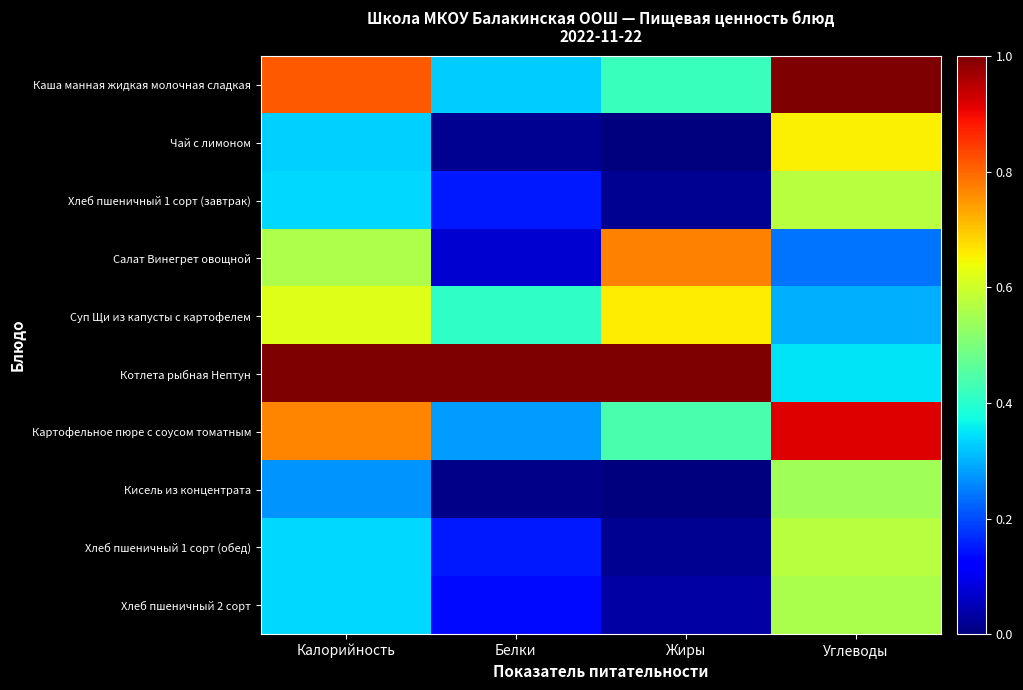

Reading left to right, what are all the values shown in this chart?

Каша манная жидкая молочная сладкая: Калорийность=0.8	Белки=0.3	Жиры=0.4	Углеводы=1.0
Чай с лимоном: Калорийность=0.3	Белки=0.0	Жиры=0.0	Углеводы=0.7
Хлеб пшеничный 1 сорт (завтрак): Калорийность=0.3	Белки=0.2	Жиры=0.0	Углеводы=0.6
Салат Винегрет овощной: Калорийность=0.6	Белки=0.1	Жиры=0.8	Углеводы=0.2
Суп Щи из капусты с картофелем: Калорийность=0.6	Белки=0.4	Жиры=0.7	Углеводы=0.3
Котлета рыбная Нептун: Калорийность=1.0	Белки=1.0	Жиры=1.0	Углеводы=0.3
Картофельное пюре с соусом томатным: Калорийность=0.8	Белки=0.3	Жиры=0.4	Углеводы=0.9
Кисель из концентрата: Калорийность=0.3	Белки=0.0	Жиры=0.0	Углеводы=0.5
Хлеб пшеничный 1 сорт (обед): Калорийность=0.3	Белки=0.2	Жиры=0.0	Углеводы=0.6
Хлеб пшеничный 2 сорт: Калорийность=0.3	Белки=0.1	Жиры=0.0	Углеводы=0.6